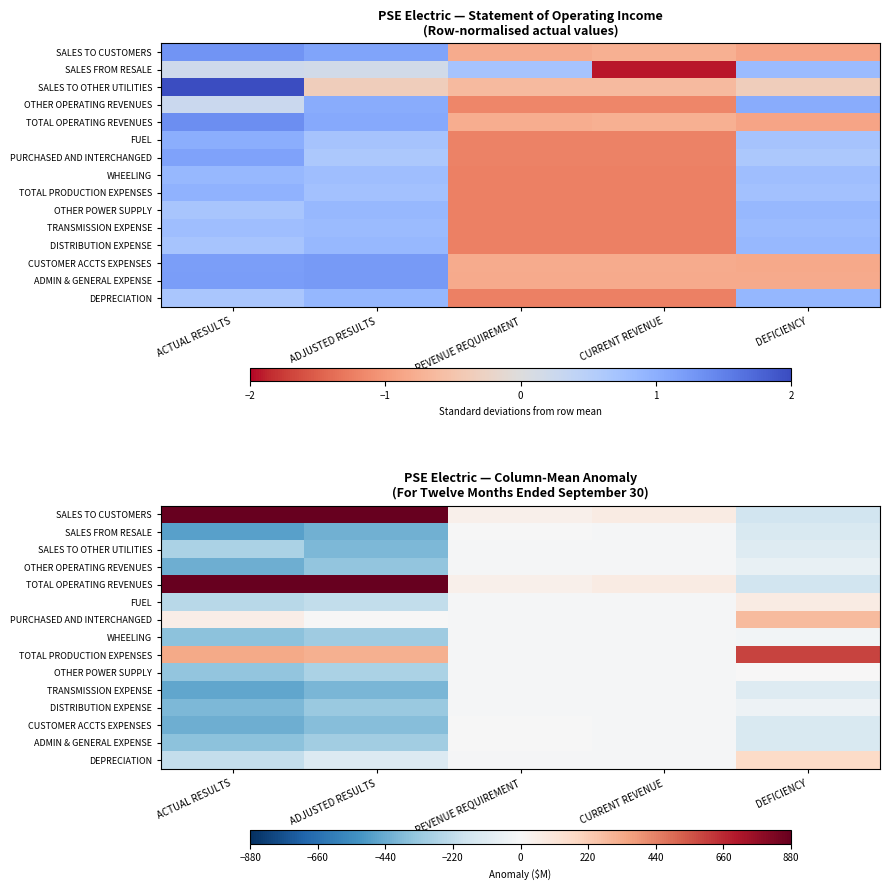

At which category is the sum across all series the highest?

ADJUSTED RESULTS